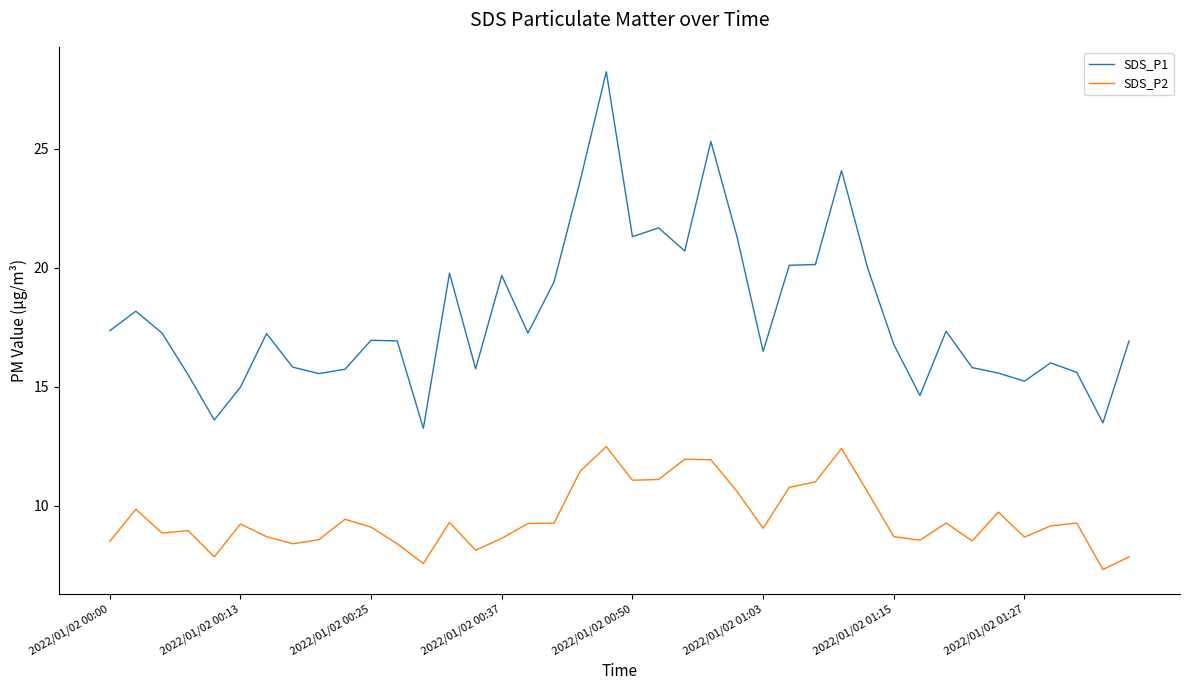

Which series has the largest total across all categories?

SDS_P1